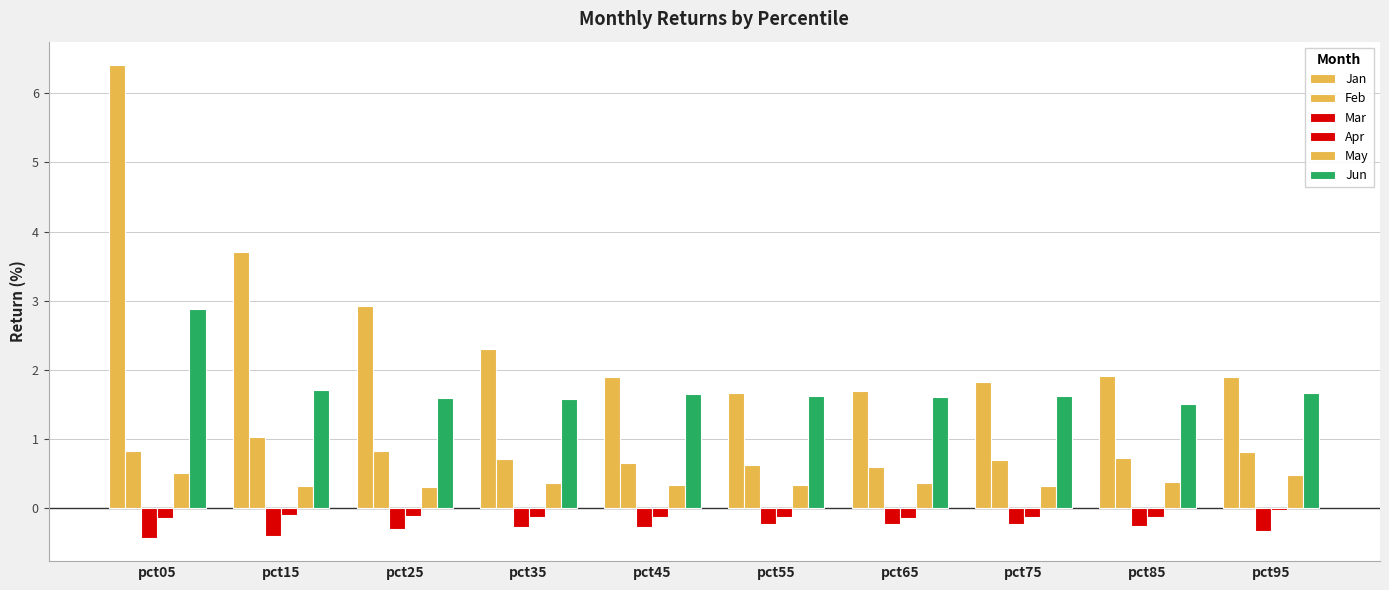

At which label is Jun closest to 2?

pct15